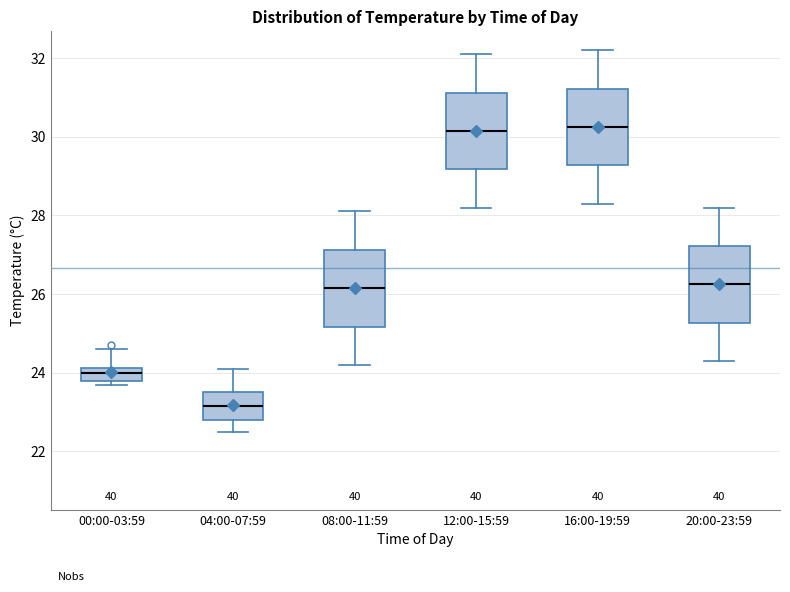

Reading left to right, transcribe this box plot: for each box, give where its median line is, the range the box spans, and where its two whiskers end, as read against the y-axis. The values are not printed on the chart, so give them approximately, as read against the axis.

00:00-03:59: median 24.0, box 23.8 to 24.2, whiskers 23.8 (just below the box's lower edge) to 24.6
04:00-07:59: median 23.2, box 22.8 to 23.6, whiskers 22.6 to 24.2
08:00-11:59: median 26.2, box 25.2 to 27.2, whiskers 24.2 to 28.2
12:00-15:59: median 30.2, box 29.2 to 31.2, whiskers 28.2 to 32.2
16:00-19:59: median 30.2, box 29.2 to 31.2, whiskers 28.4 to 32.2
20:00-23:59: median 26.2, box 25.2 to 27.2, whiskers 24.4 to 28.2